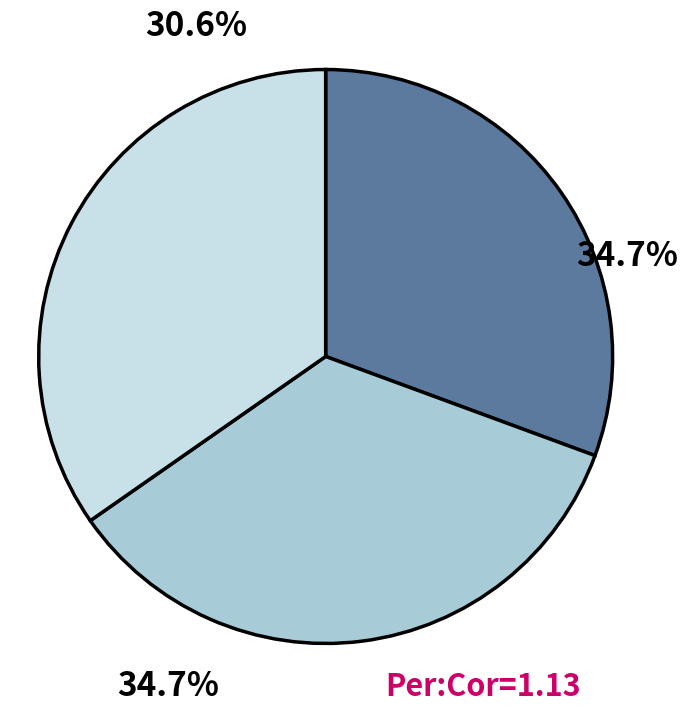

To the nearest percent, what is the difference between the largest and smallest slice percentages?

4%